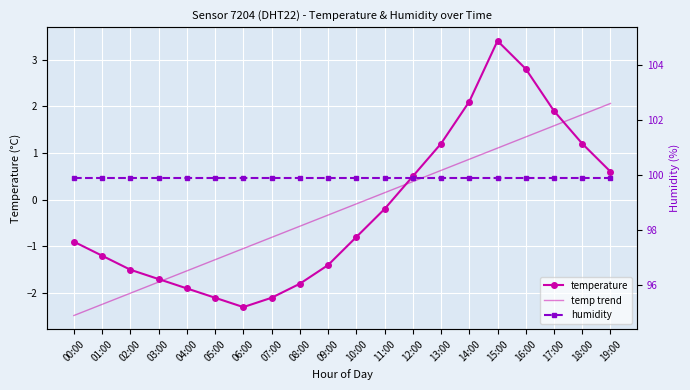

What is the greatest value displayed?

99.9